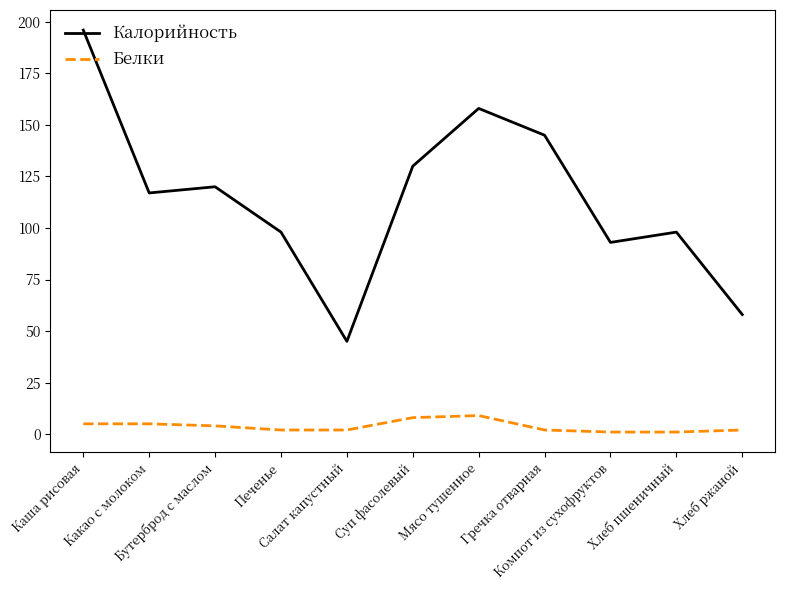

What is the spread (max minus min) of values at Суп фасолевый?

122